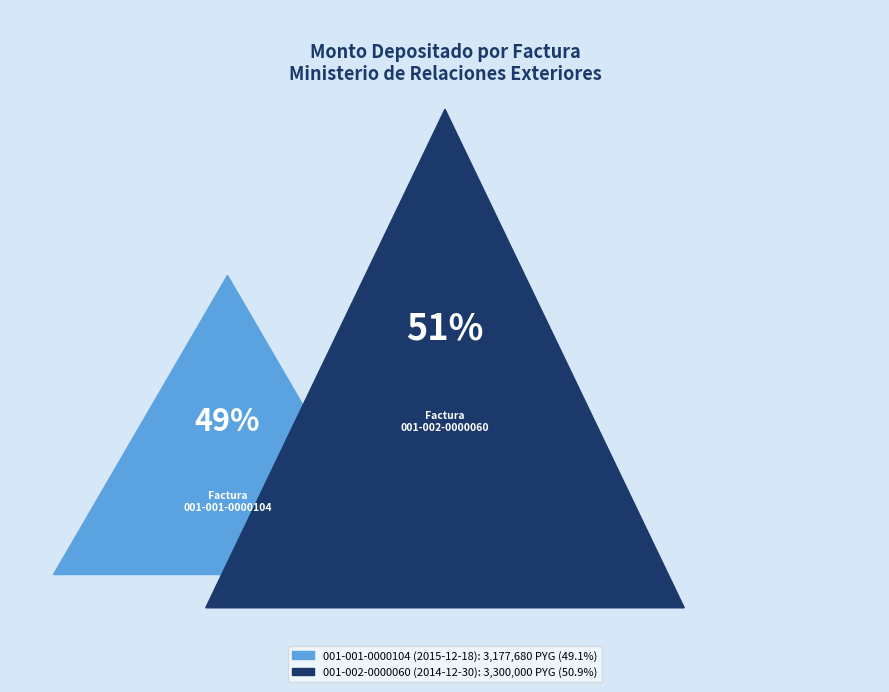

What percentage is the 001-001-0000104 (2015-12-18) slice, to the nearest percent?

49%